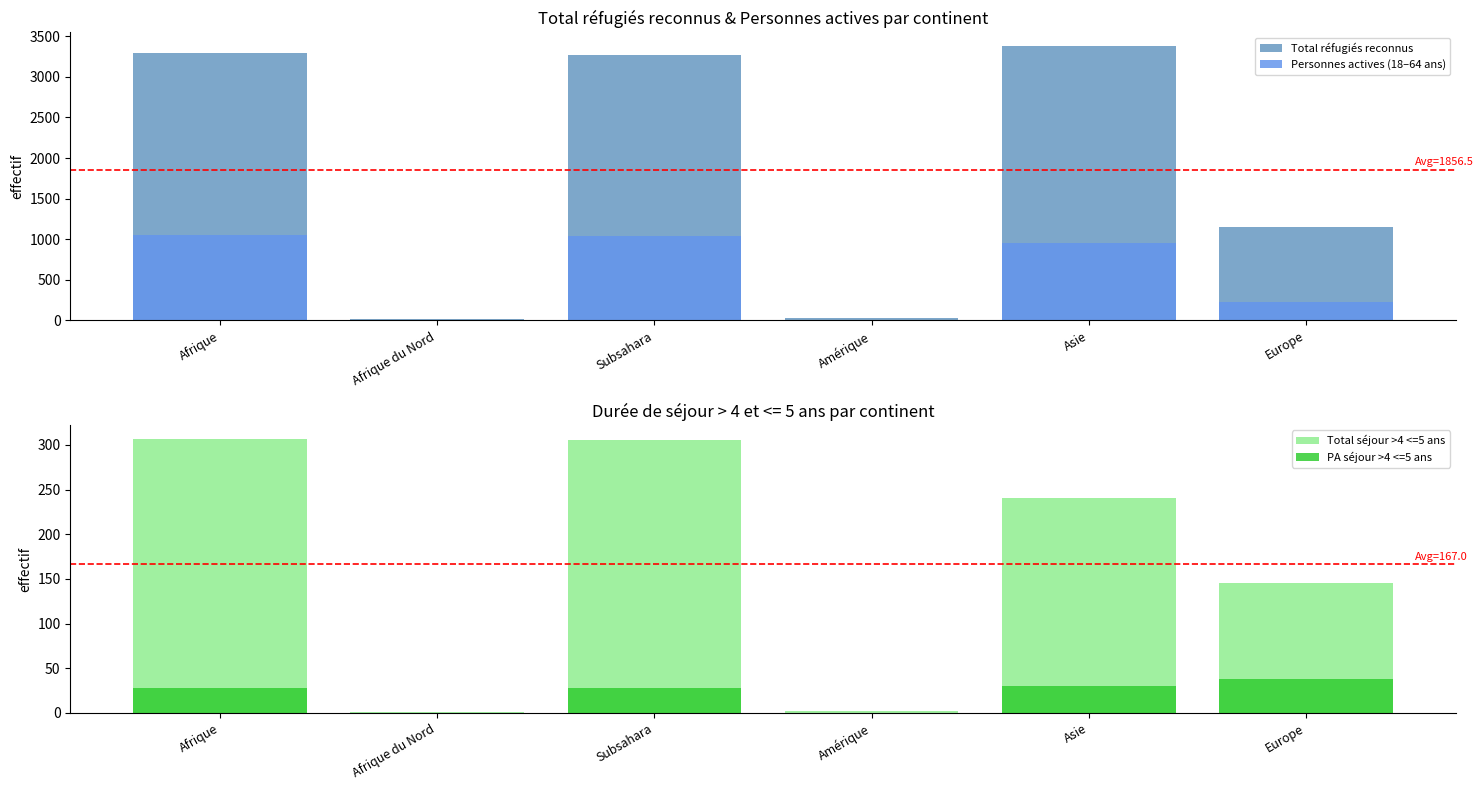

Is the value of Total réfugiés reconnus at Afrique greater than the value of Personnes actives (18–64 ans) at Afrique?

Yes